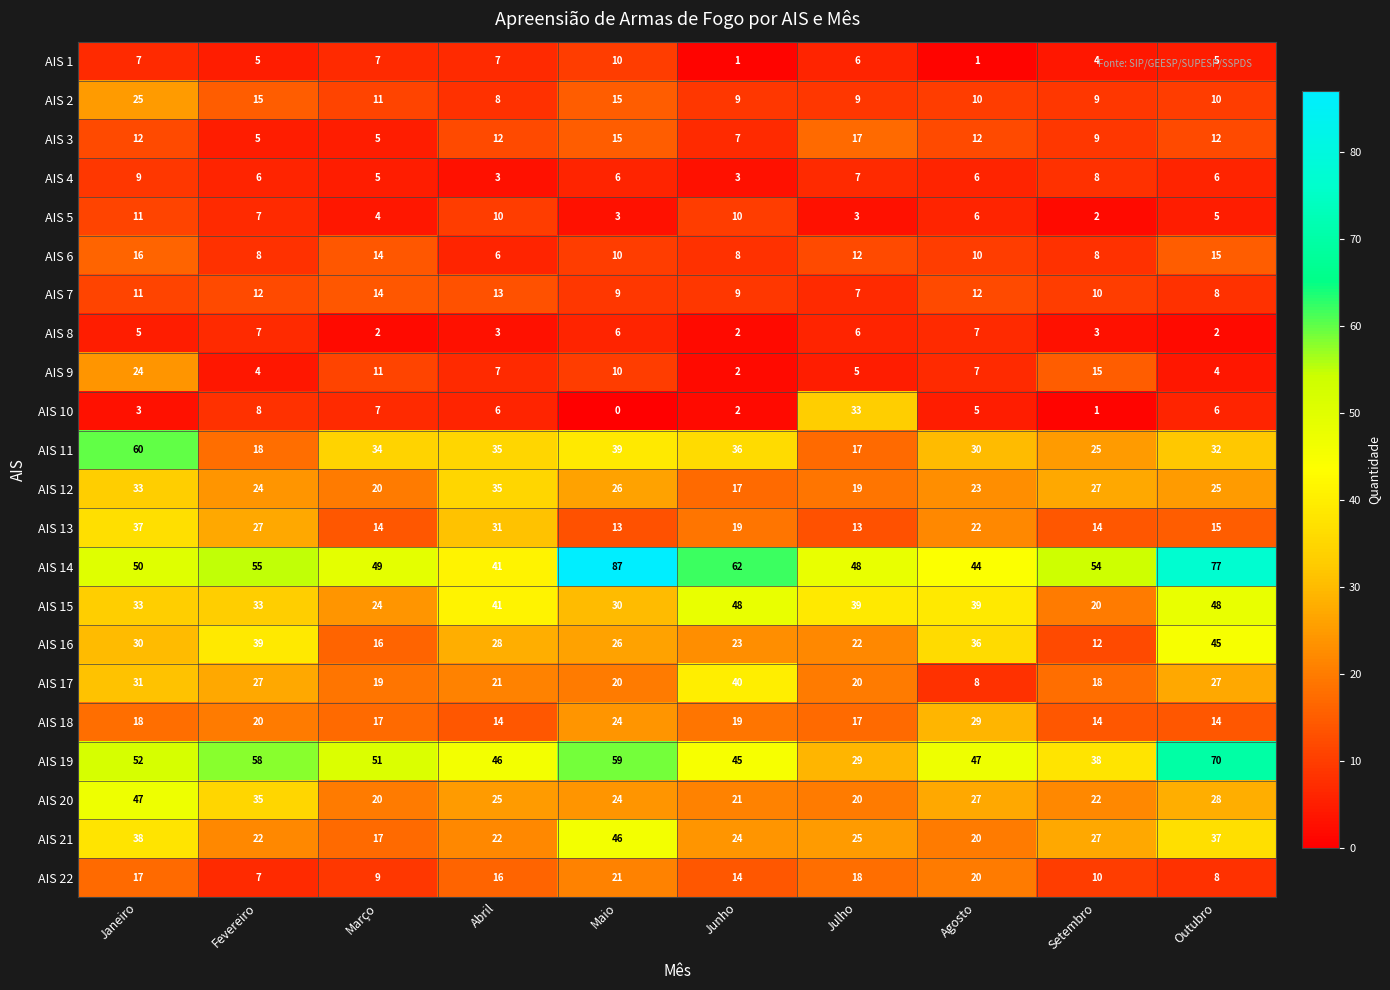

At which category is the sum across all series the highest?

Janeiro